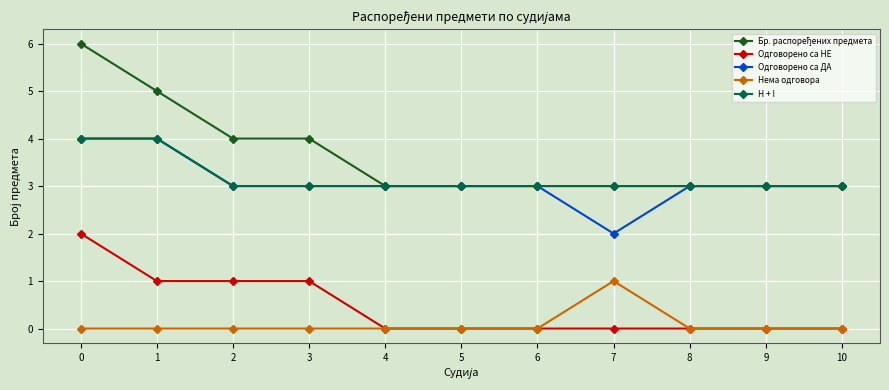

What is the highest value of the H + I series?

4